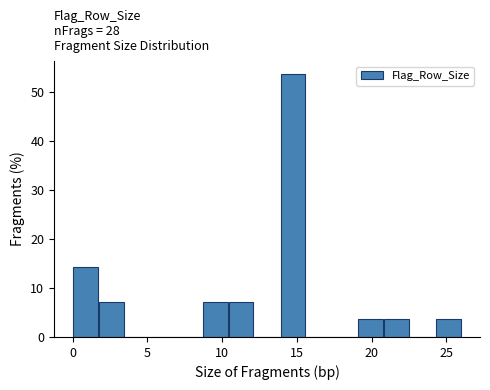

Around what value on the x-axis is the tallest bar? Give the approximate position of its centre, as read against the axis.

14.5